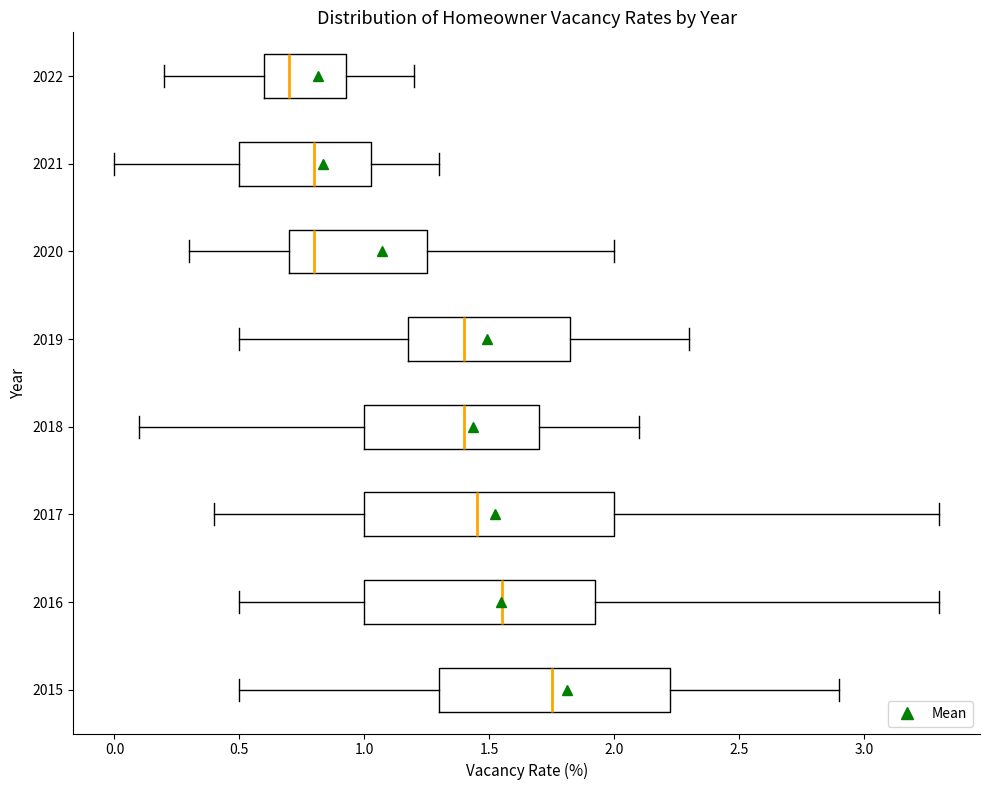

Which box's median line is the furthest to the right?

2015